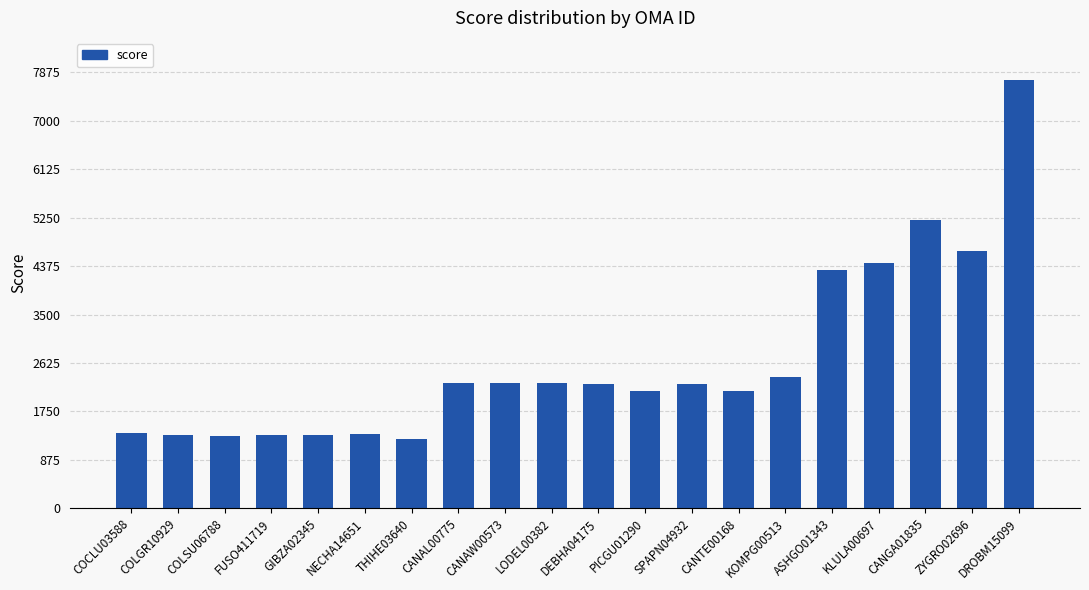

Count the number of data series in this chart.

1